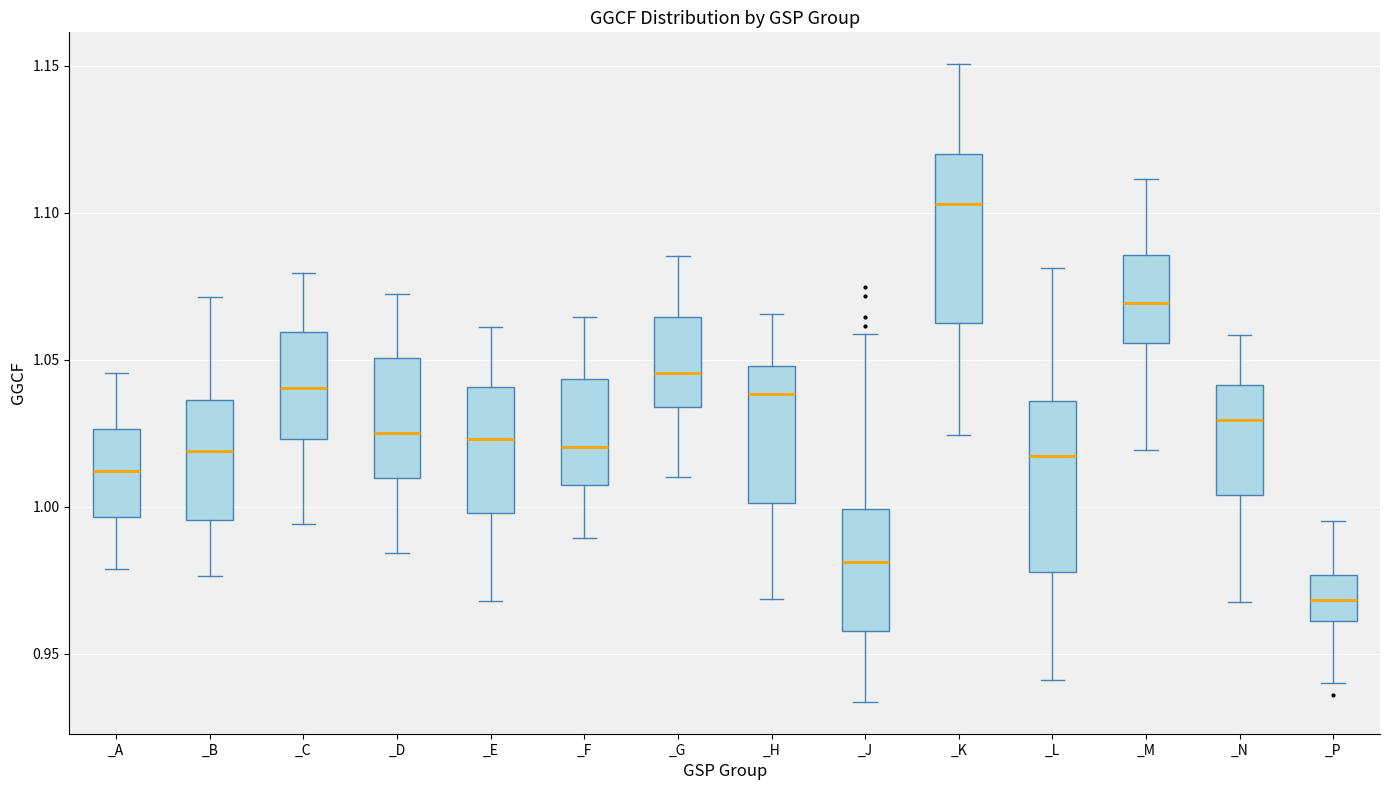

Which box has the highest median line?

_K